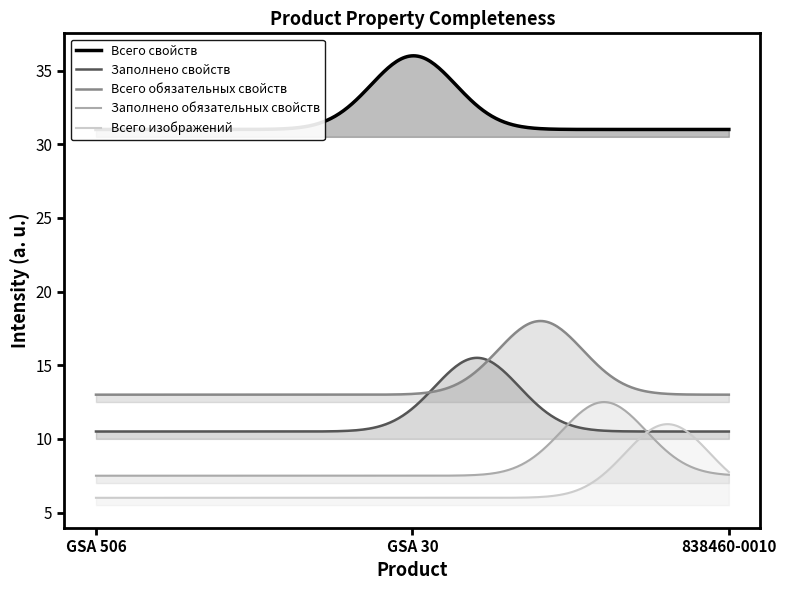

Rank the series at 838460-0010 from lowest to highest value.

Всего изображений, Заполнено обязательных свойств, Заполнено свойств, Всего обязательных свойств, Всего свойств